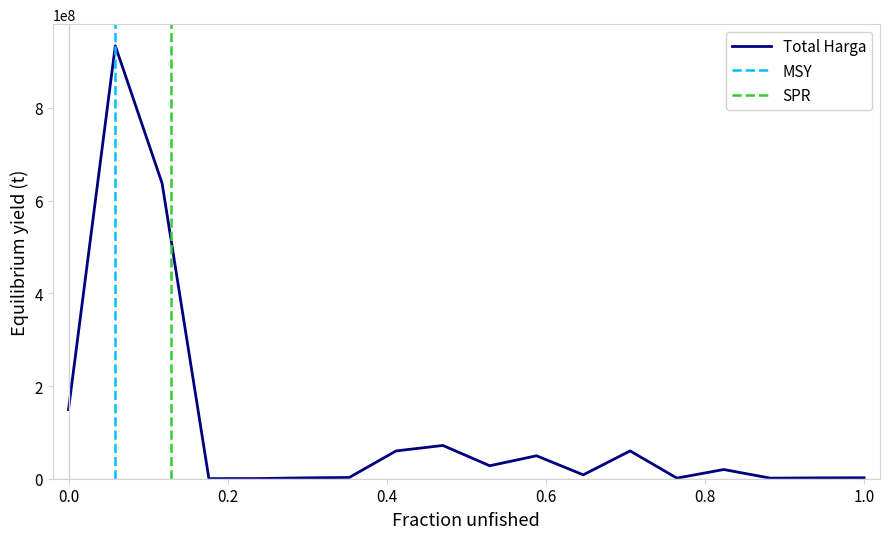

What is the difference between the maximum and minimum values?

933950000